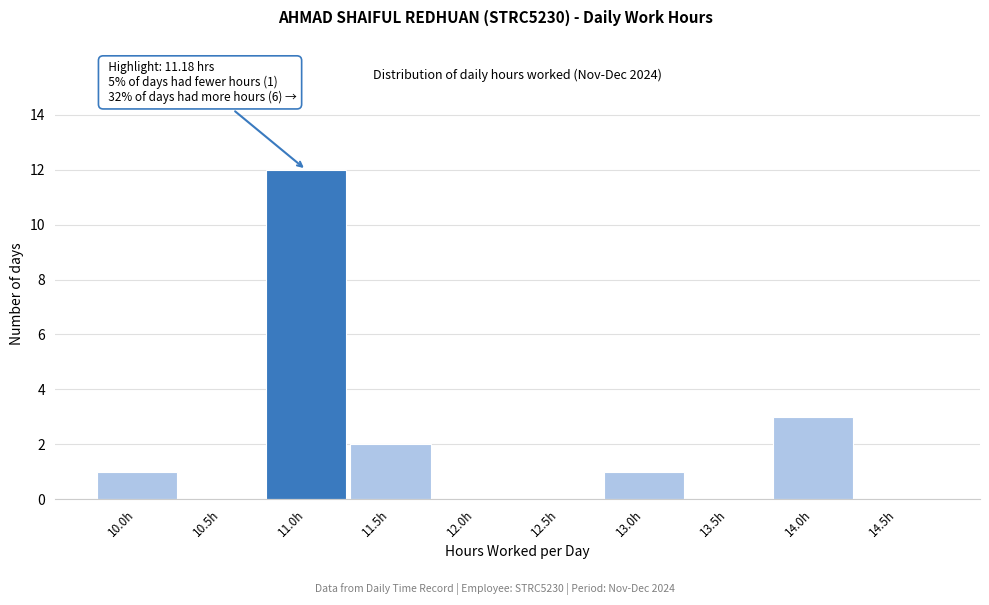

Reading left to right, extract all data points from this chart.

10.0h=1	10.5h=0	11.0h=12	11.5h=2	12.0h=0	12.5h=0	13.0h=1	13.5h=0	14.0h=3	14.5h=0